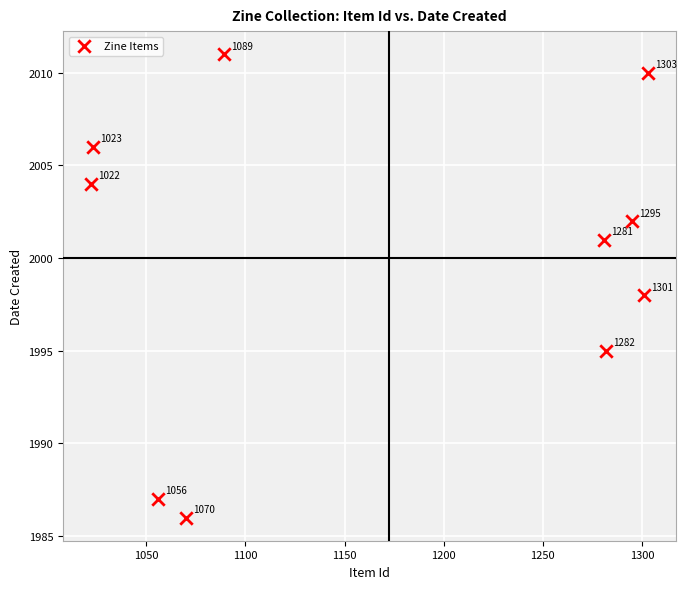

What Y value in the scatter plot is closest to 1998?

1998